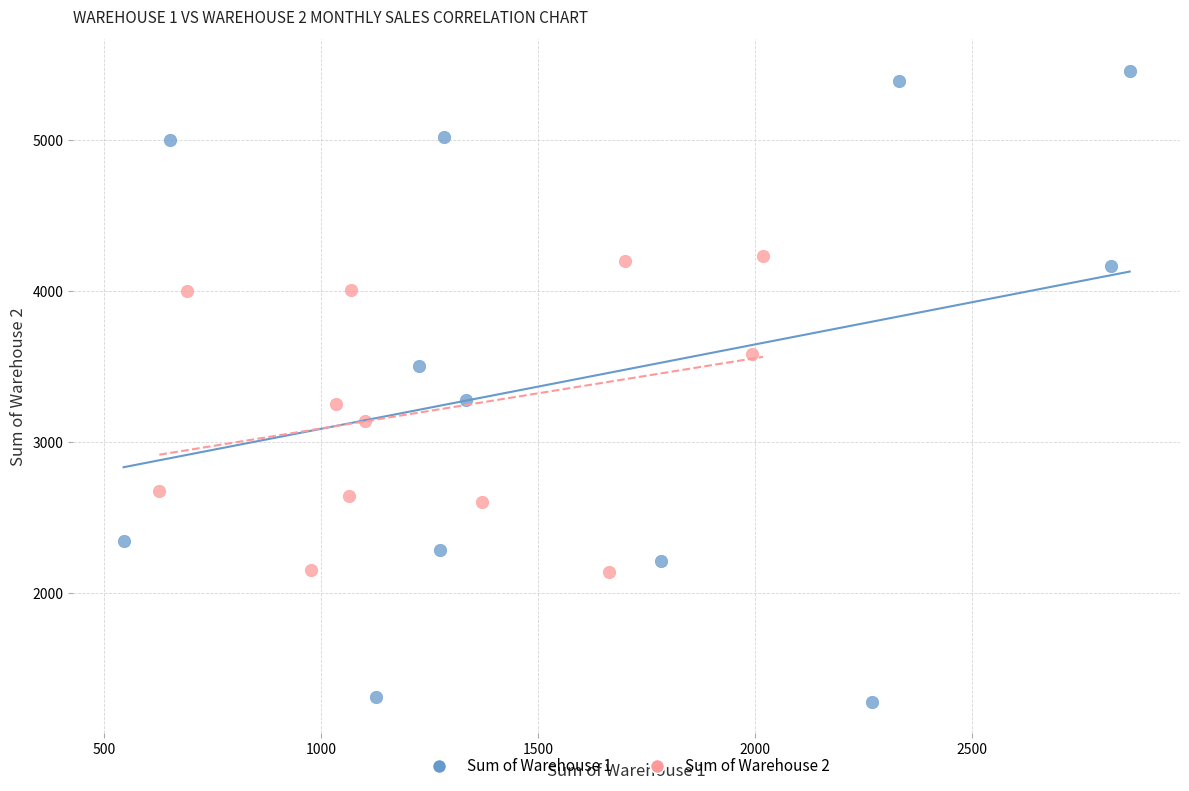

Which series has the largest Y range (max minus min)?

Sum of Warehouse 1